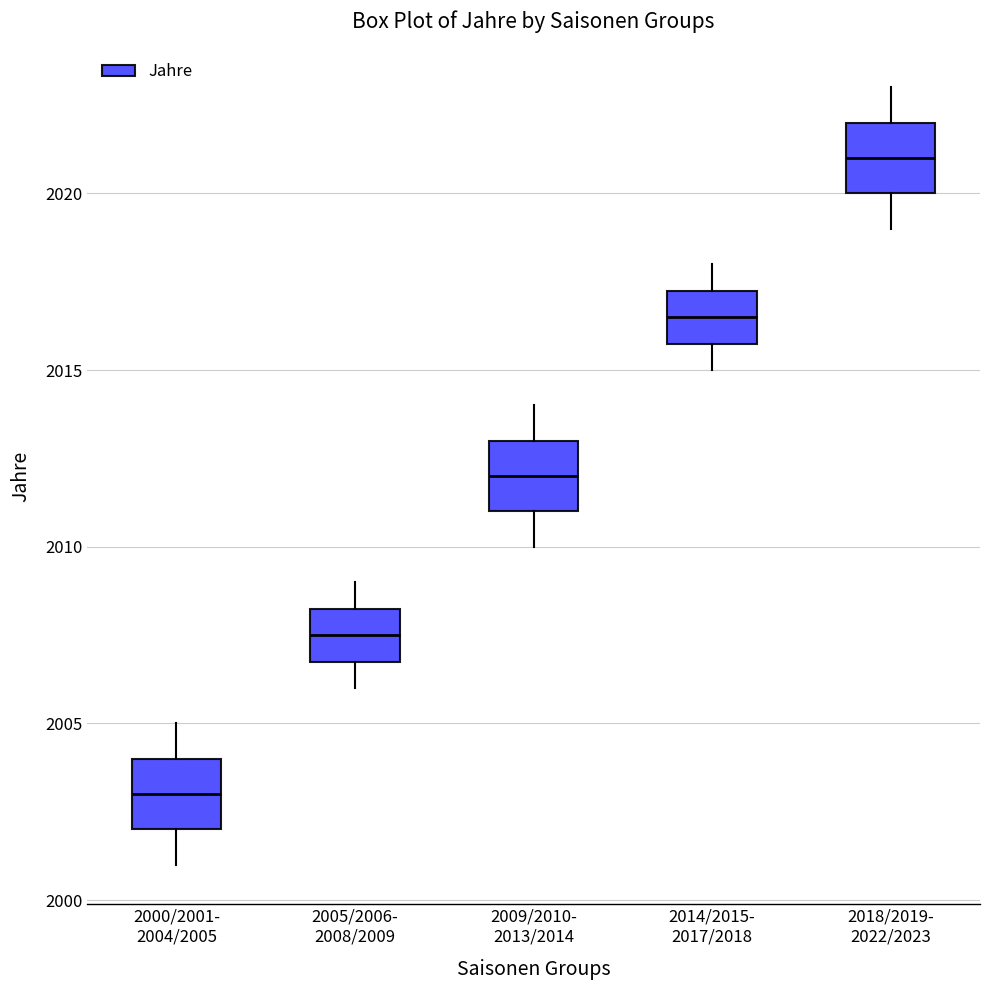

Where does the lower whisker of the box for 2014/2015- 2017/2018 end on the y-axis? The values are not printed on the chart, so give them approximately, as read against the axis.

2015.0